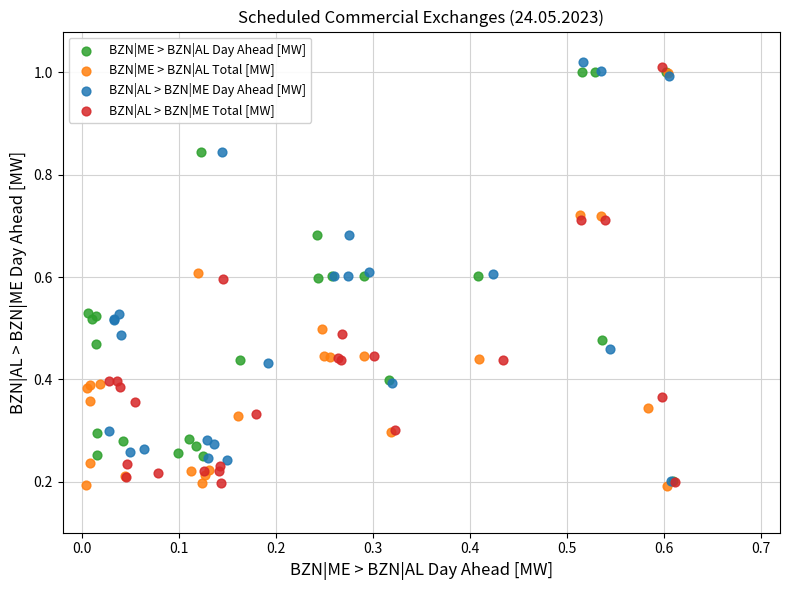

What are all the series names shown in the legend?

BZN|ME > BZN|AL Day Ahead [MW], BZN|ME > BZN|AL Total [MW], BZN|AL > BZN|ME Day Ahead [MW], BZN|AL > BZN|ME Total [MW]